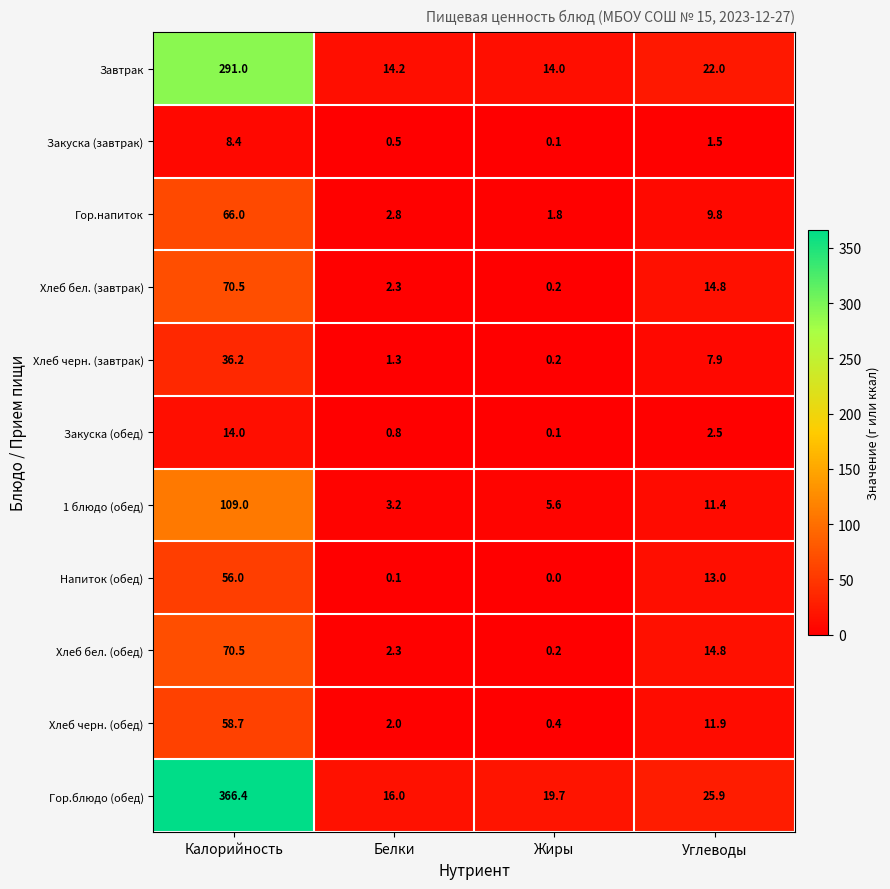

Which label corresponds to the largest value in the chart?

Калорийность